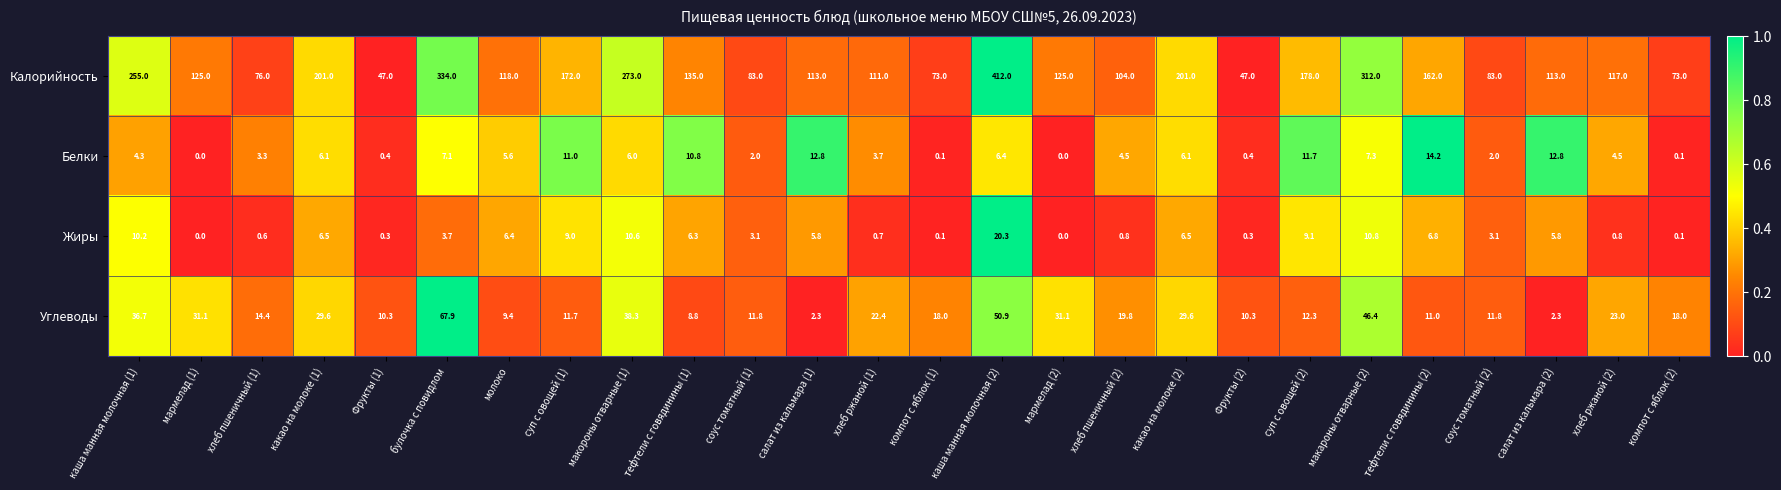

What is the difference between the second highest and second lowest values in the Белки series?

12.8